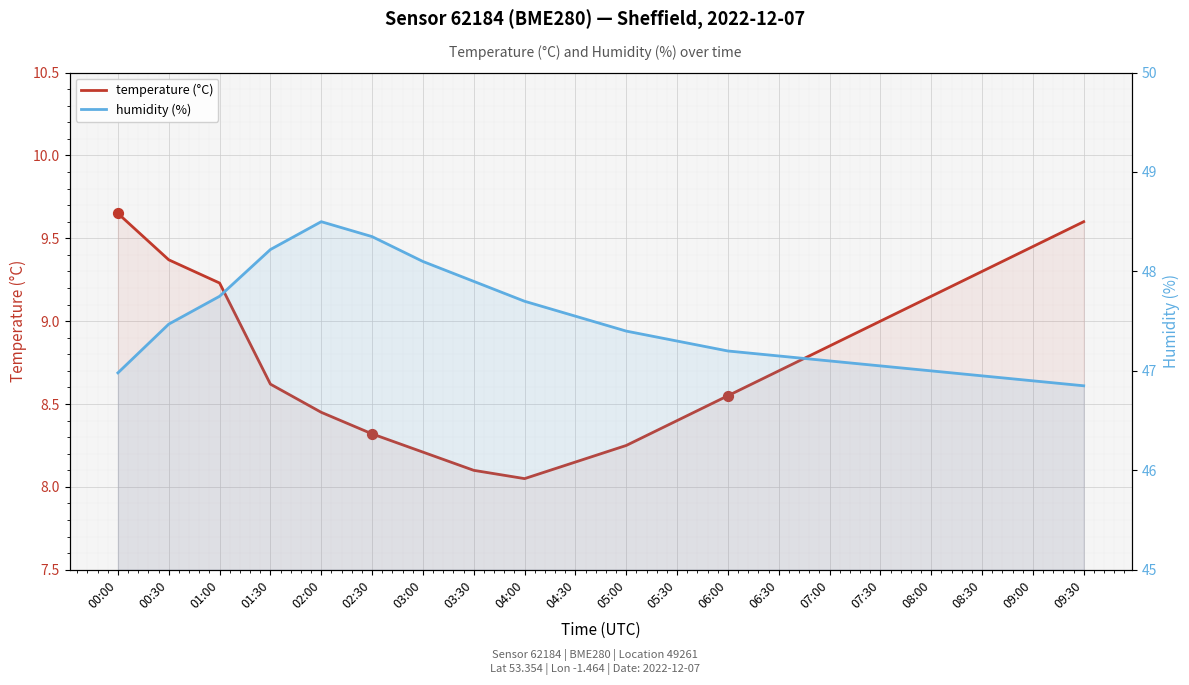

What is the total value across all series at 06:30?

55.8